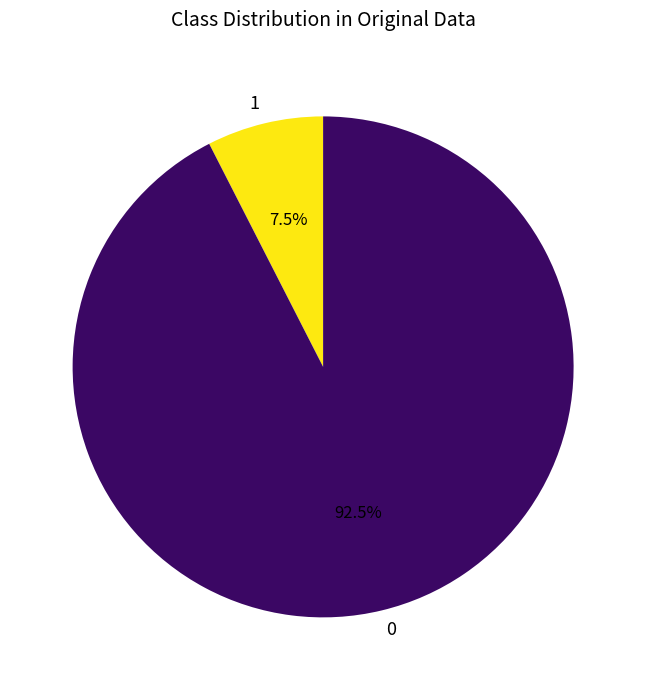

What is the ratio of the value at 0 to the value at 1?

12.3